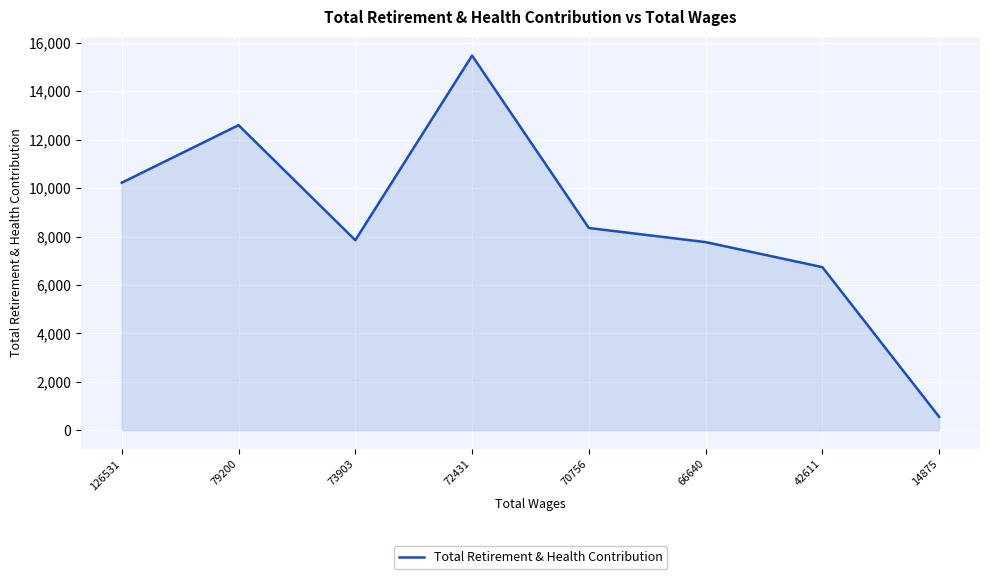

What is the ratio of the value at 70756 to the value at 126531?

0.8